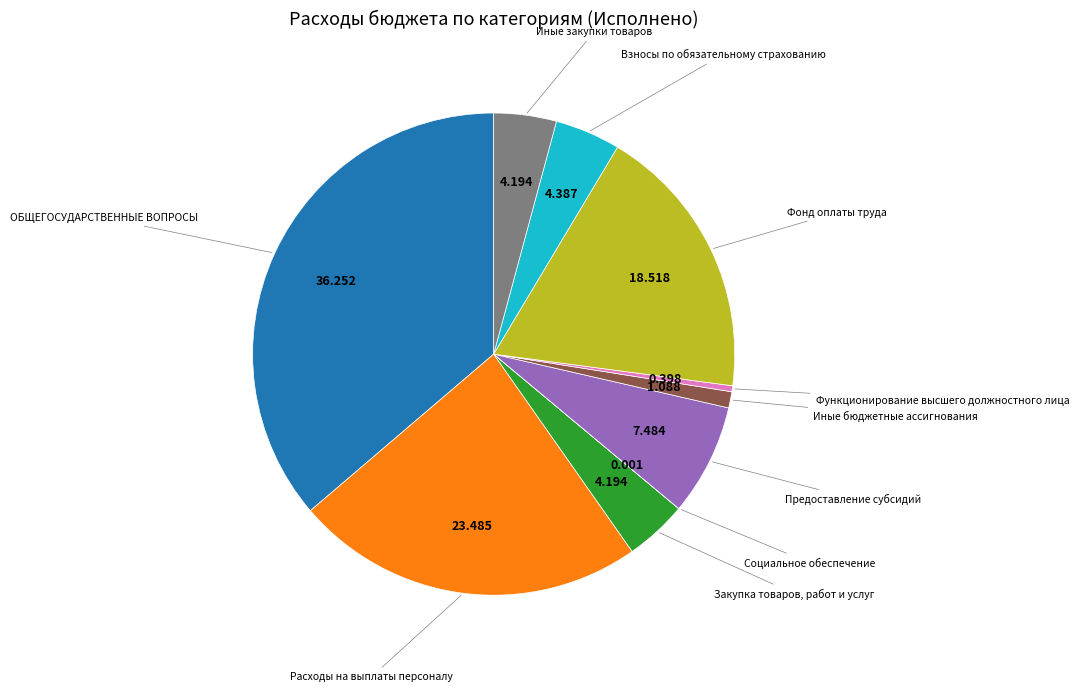

Does any single category account for the majority?

No